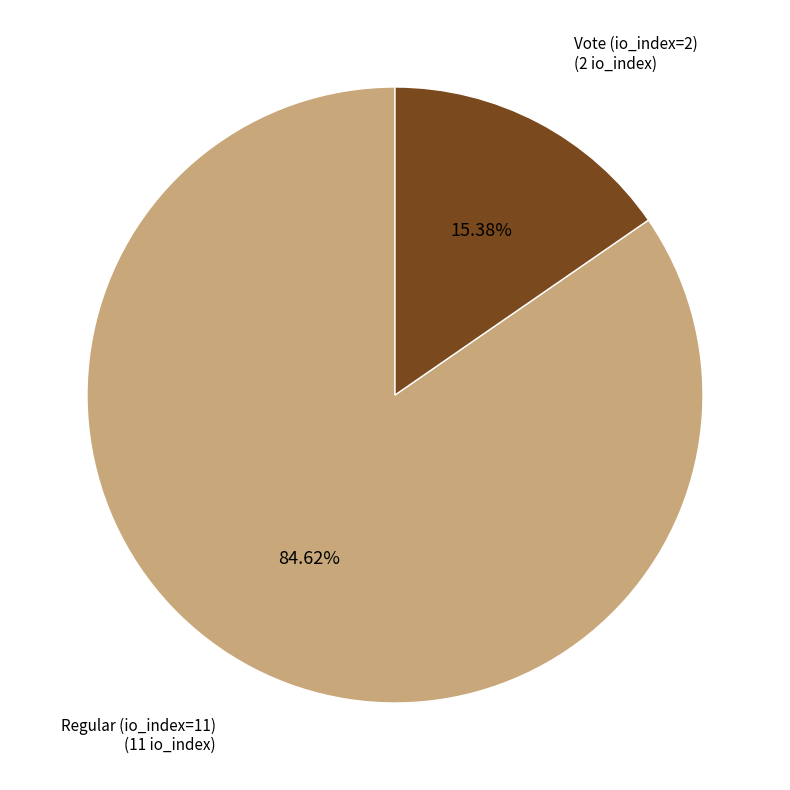

To the nearest percent, what is the average slice percentage?

50%